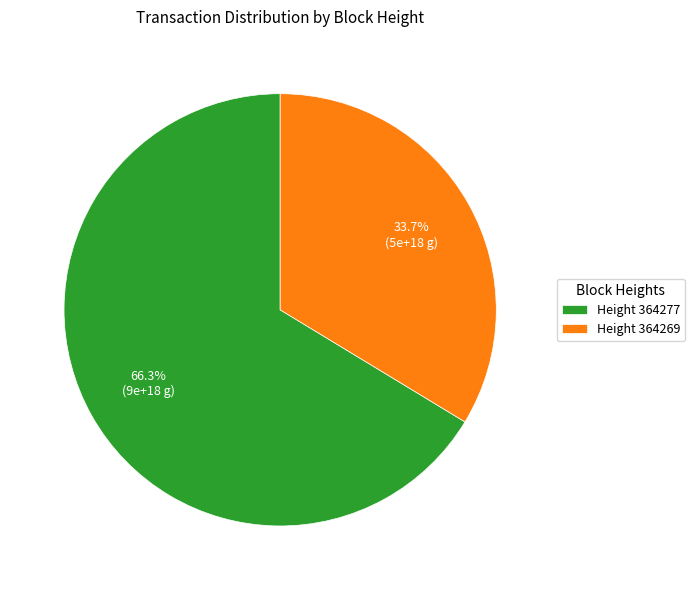

What is the smallest slice in the pie chart?

Height 364269